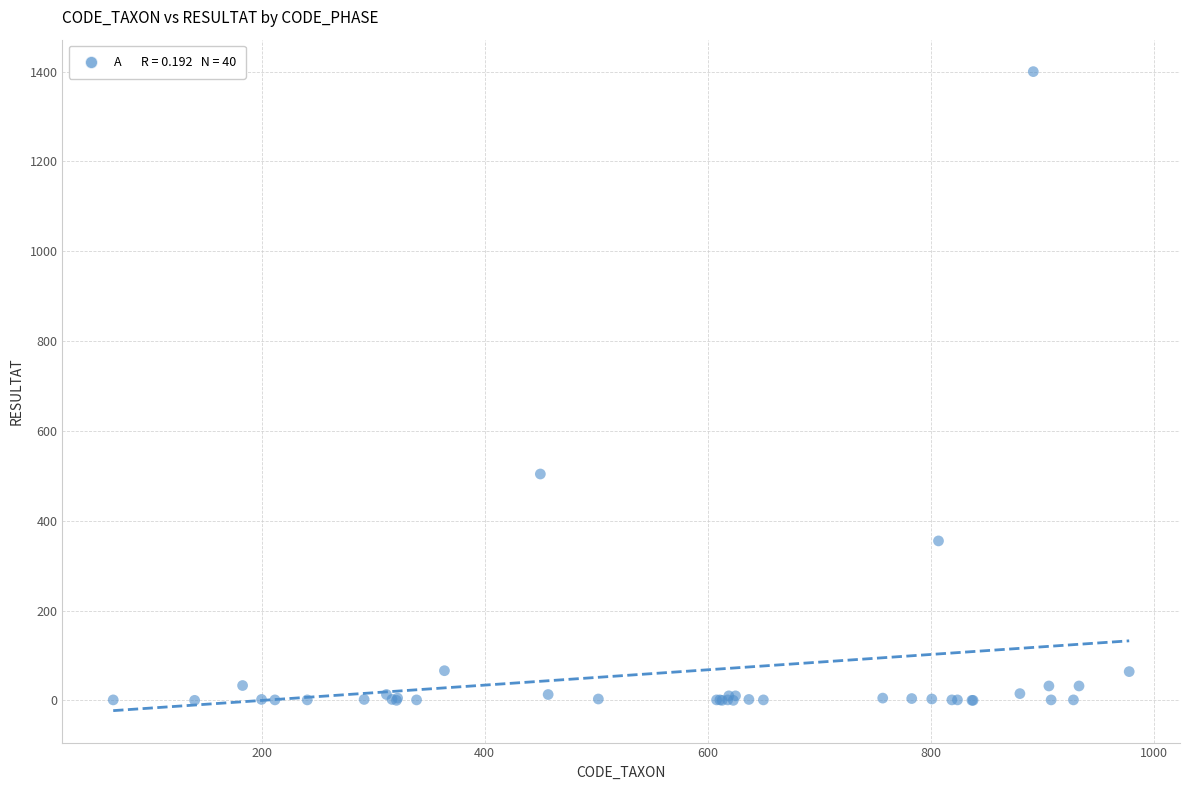

What Y value in the scatter plot is closest to 700?

504